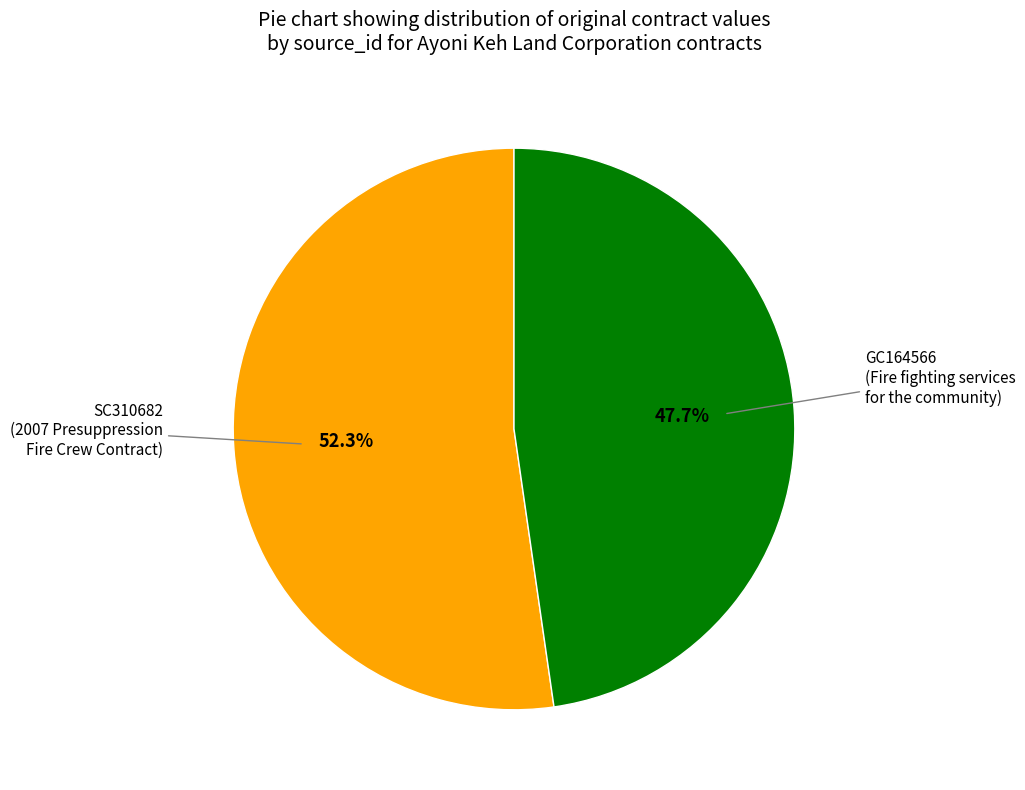

Does any single category account for the majority?

Yes